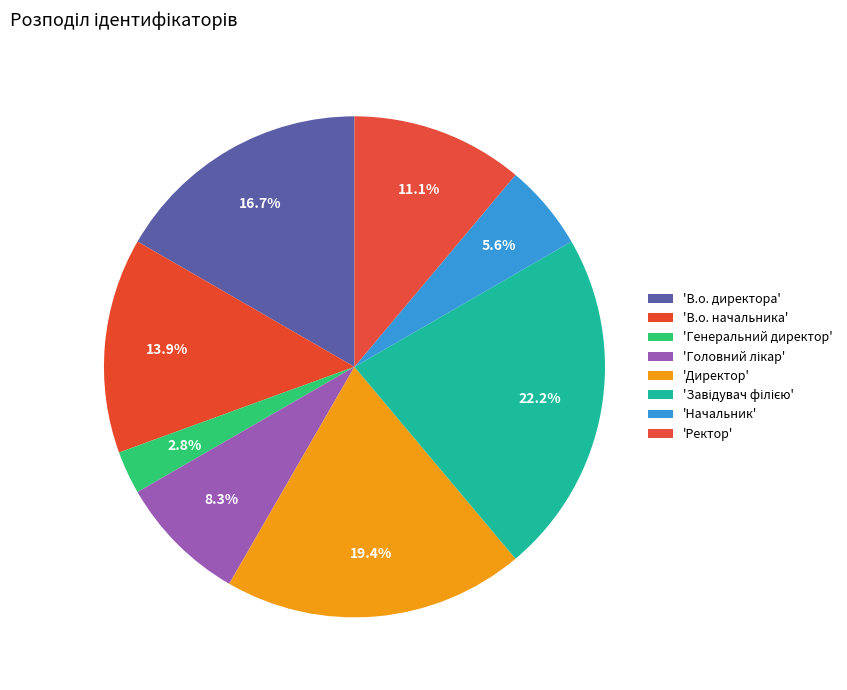

How many segments does this pie chart have?

8